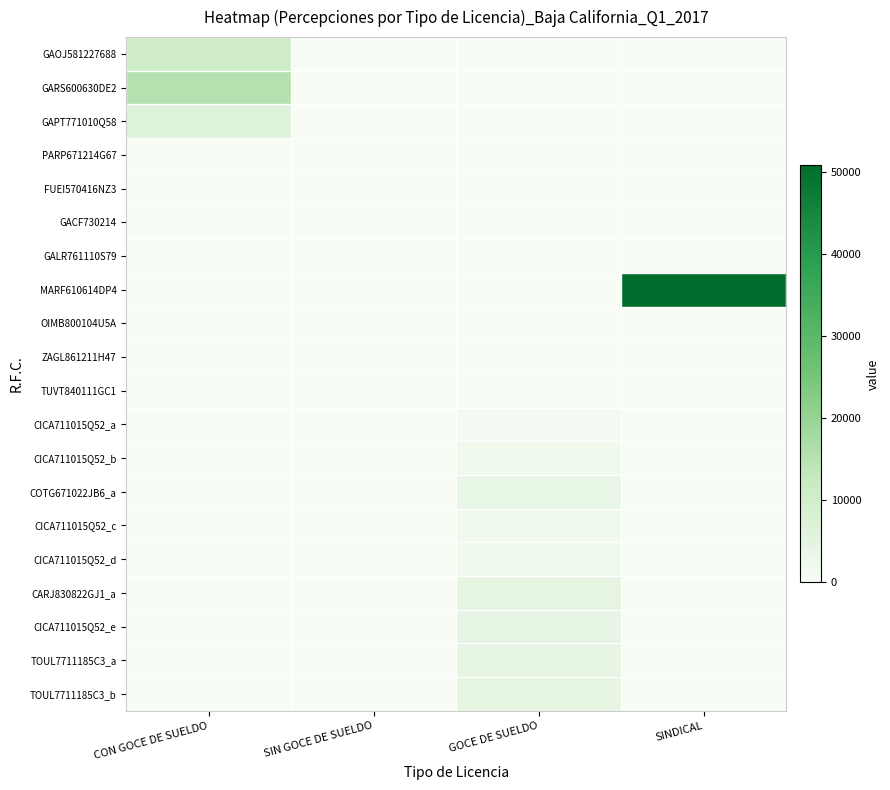

Which series has the largest total across all categories?

MARF610614DP4